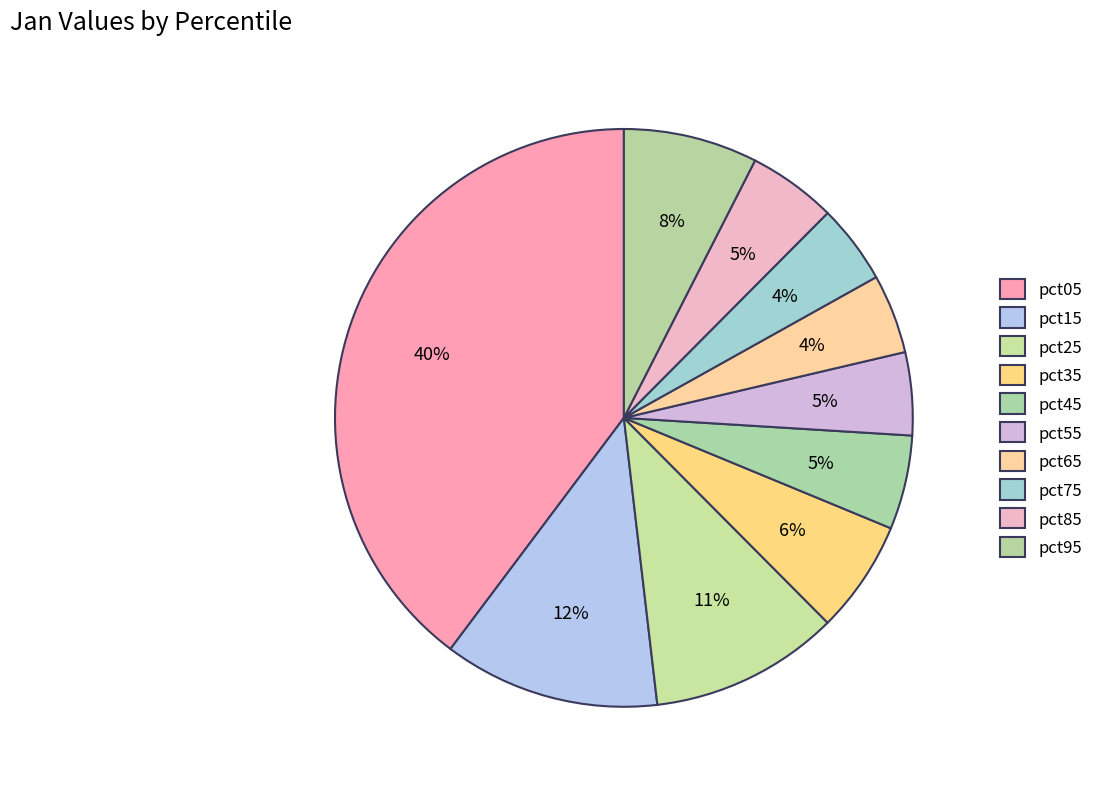

To the nearest percent, what is the difference between the largest and smallest slice percentages?

35%